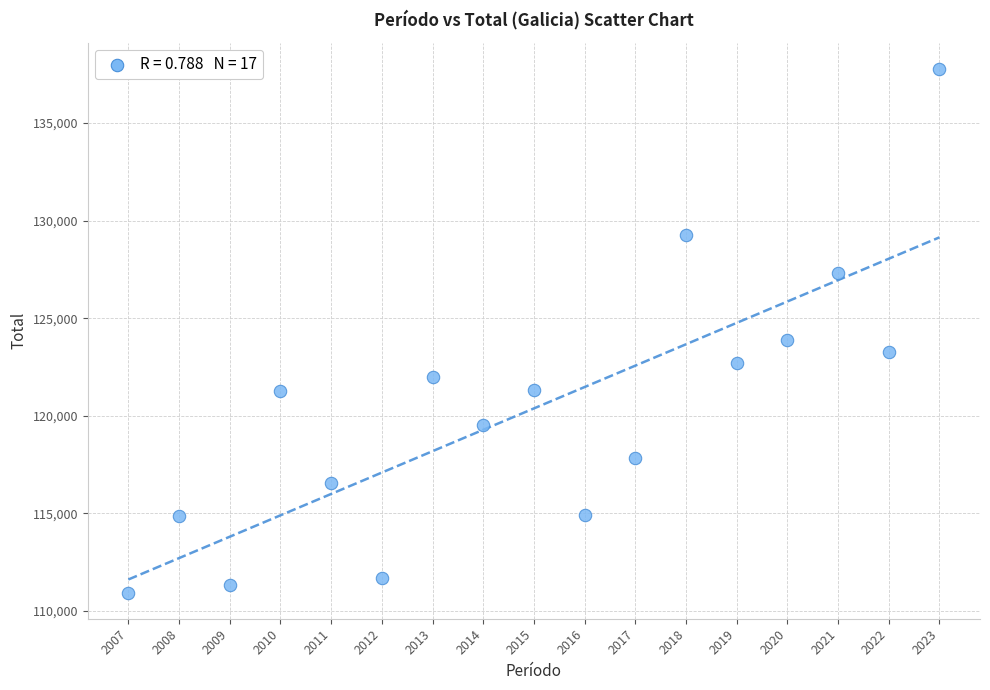

What Y value in the scatter plot is closest to 124364?

123904